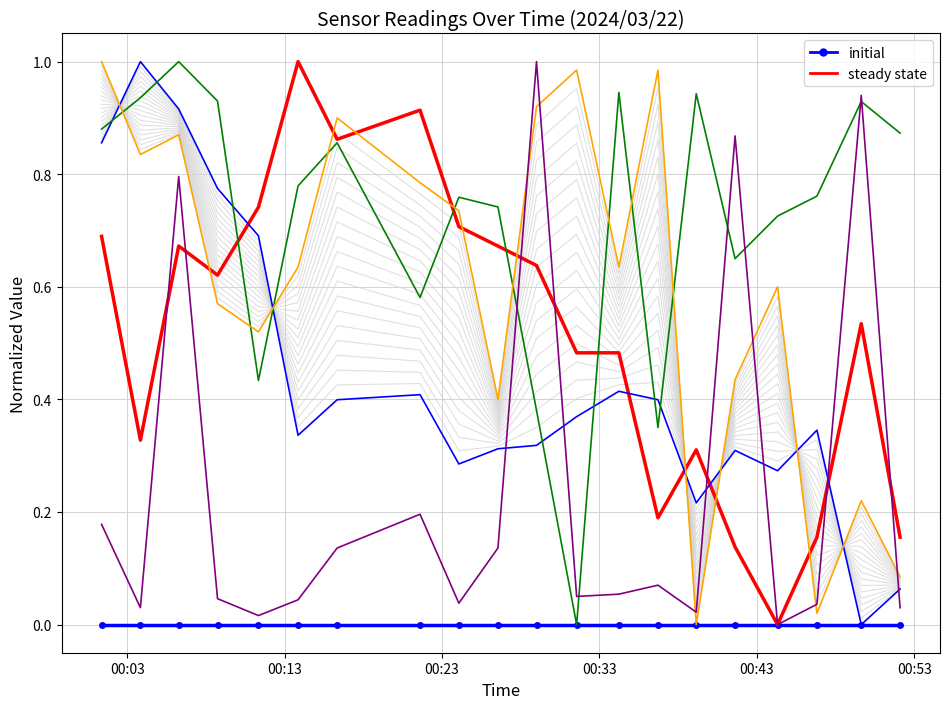

Reading left to right, list all the values displayed in this chart.

initial: 0.0	0.0	0.0	0.0	0.0	0.0	0.0	0.0	0.0	0.0	0.0	0.0	0.0	0.0	0.0	0.0	0.0	0.0	0.0	0.0
BME280_temperature: 0.7	0.3	0.7	0.6	0.7	1.0	0.9	0.9	0.7	0.7	0.6	0.5	0.5	0.2	0.3	0.1	0.0	0.2	0.5	0.2
BME280_humidity: 0.9	1.0	0.9	0.8	0.7	0.3	0.4	0.4	0.3	0.3	0.3	0.4	0.4	0.4	0.2	0.3	0.3	0.3	0.0	0.1
BME280_pressure: 0.9	0.9	1.0	0.9	0.4	0.8	0.9	0.6	0.8	0.7	0.4	0.0	0.9	0.3	0.9	0.7	0.7	0.8	0.9	0.9
SDS_P1: 1.0	0.8	0.9	0.6	0.5	0.6	0.9	0.8	0.7	0.4	0.9	1.0	0.6	1.0	0.0	0.4	0.6	0.0	0.2	0.1
Max_cycle: 0.2	0.0	0.8	0.0	0.0	0.0	0.1	0.2	0.0	0.1	1.0	0.1	0.1	0.1	0.0	0.9	0.0	0.0	0.9	0.0